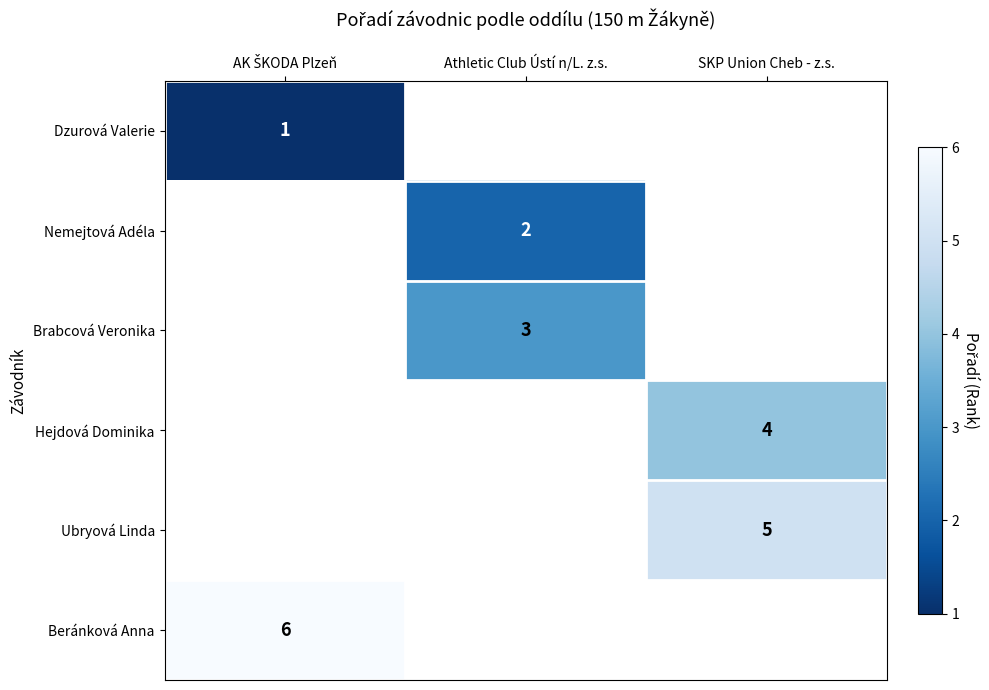

At how many categories does at least one series exceed 3?

2